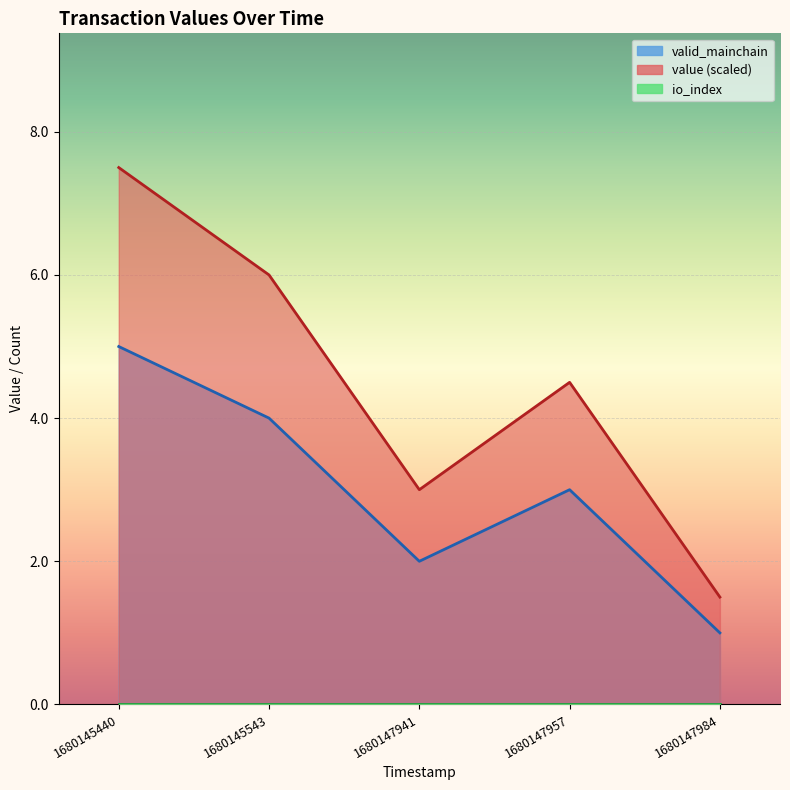

What is the highest value of the valid_mainchain series?

5.0